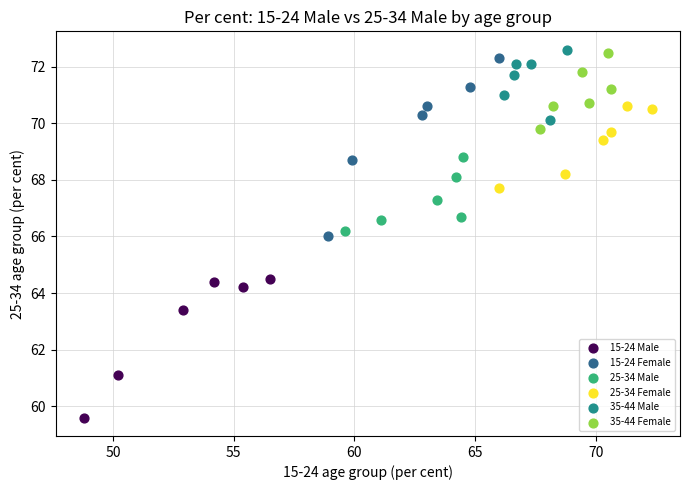

Which series has the largest Y range (max minus min)?

15-24 Female